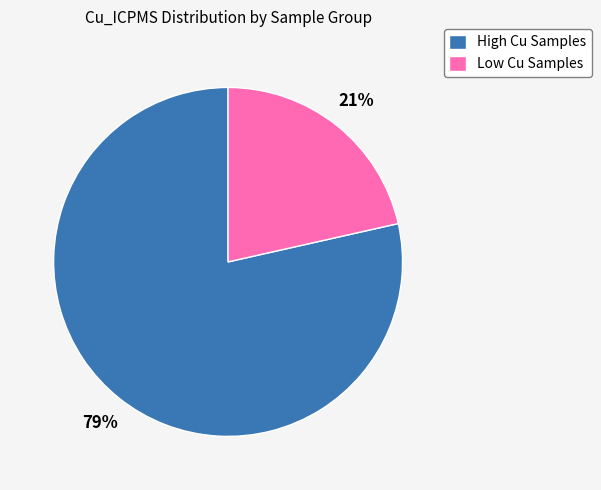

Which category accounts for the majority?

High Cu Samples